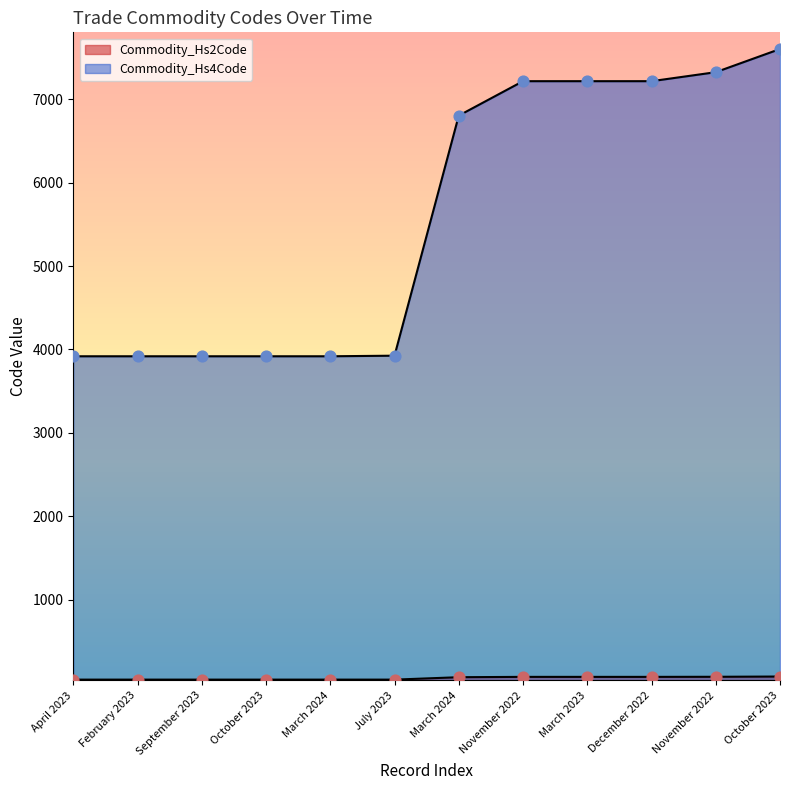

At how many categories does at least one series exceed 5510?

6